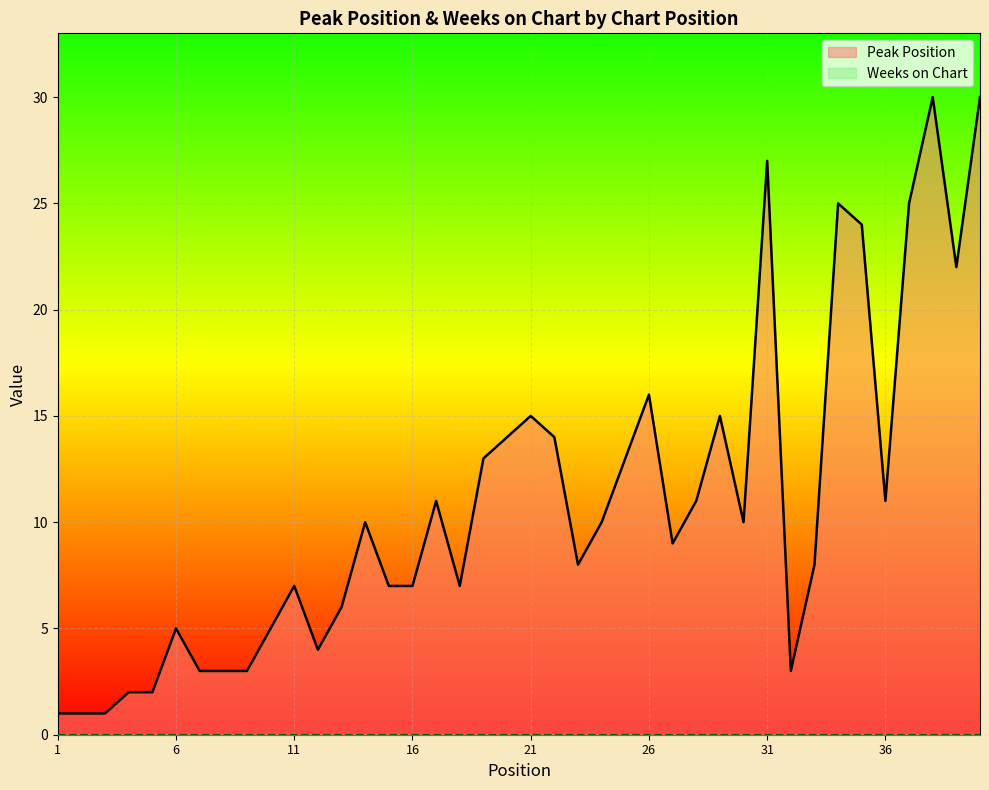

What is the value of the 14th point from the left?

10